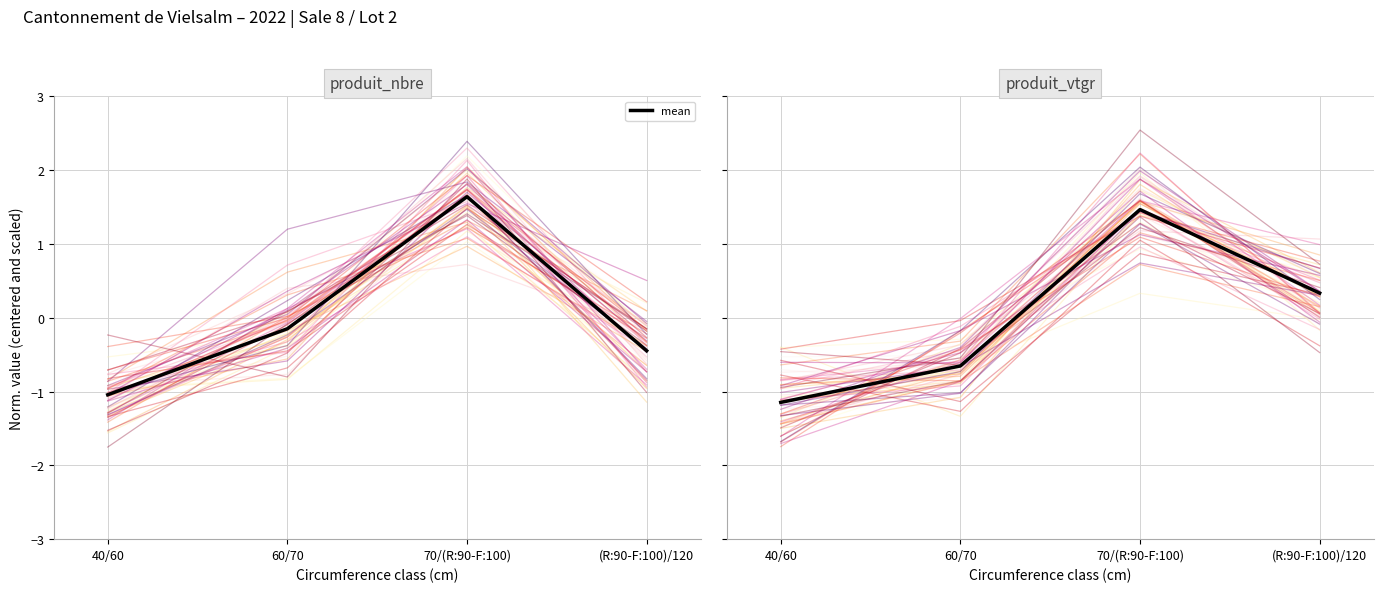

Which series ends up on top after the final intersection of produit_vtgr and produit_nbre?

produit_vtgr